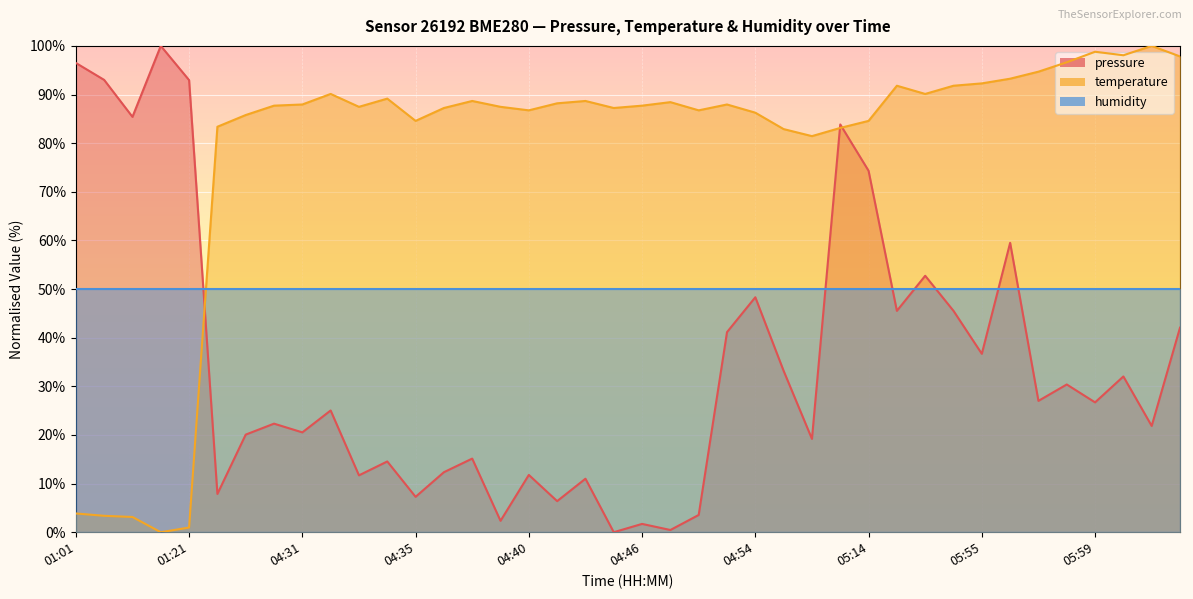

What is the difference between the pressure values at 05:57 and 04:53?

14.1